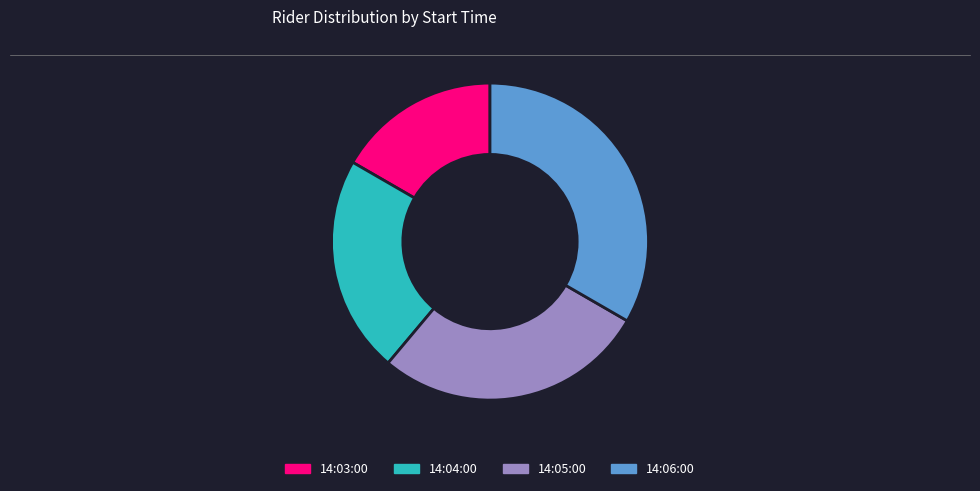

Does 14:03:00 account for over 50% of the chart?

No